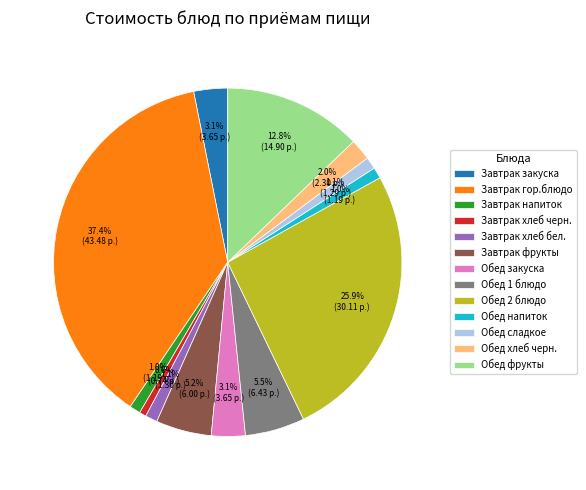

Does Обед хлеб черн. account for over 50% of the chart?

No